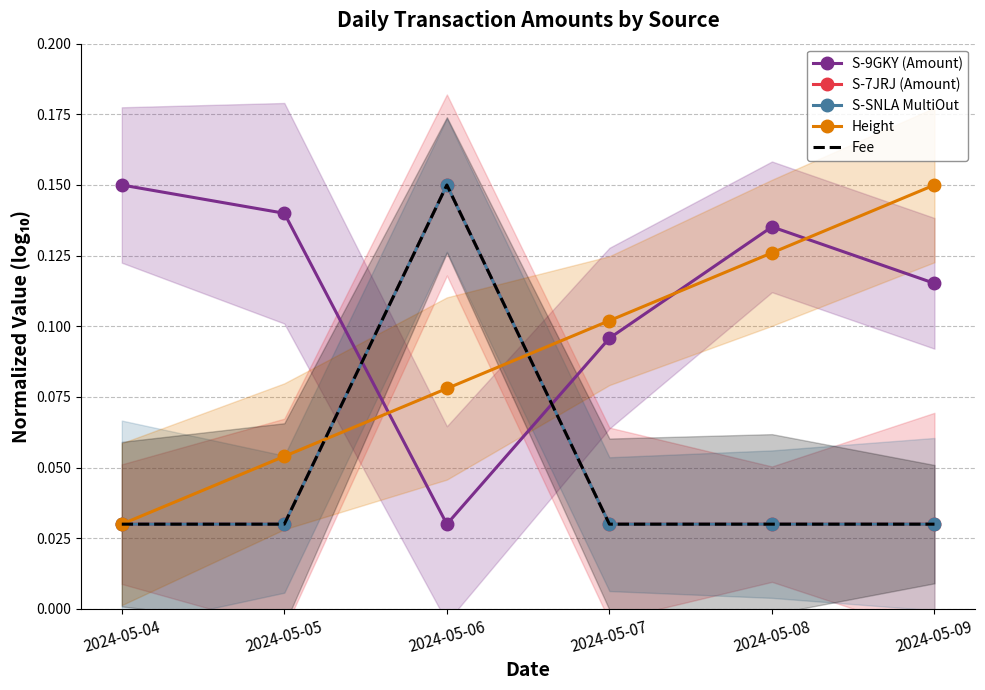

At which category does the chart reach its minimum across all series?

2024-05-06